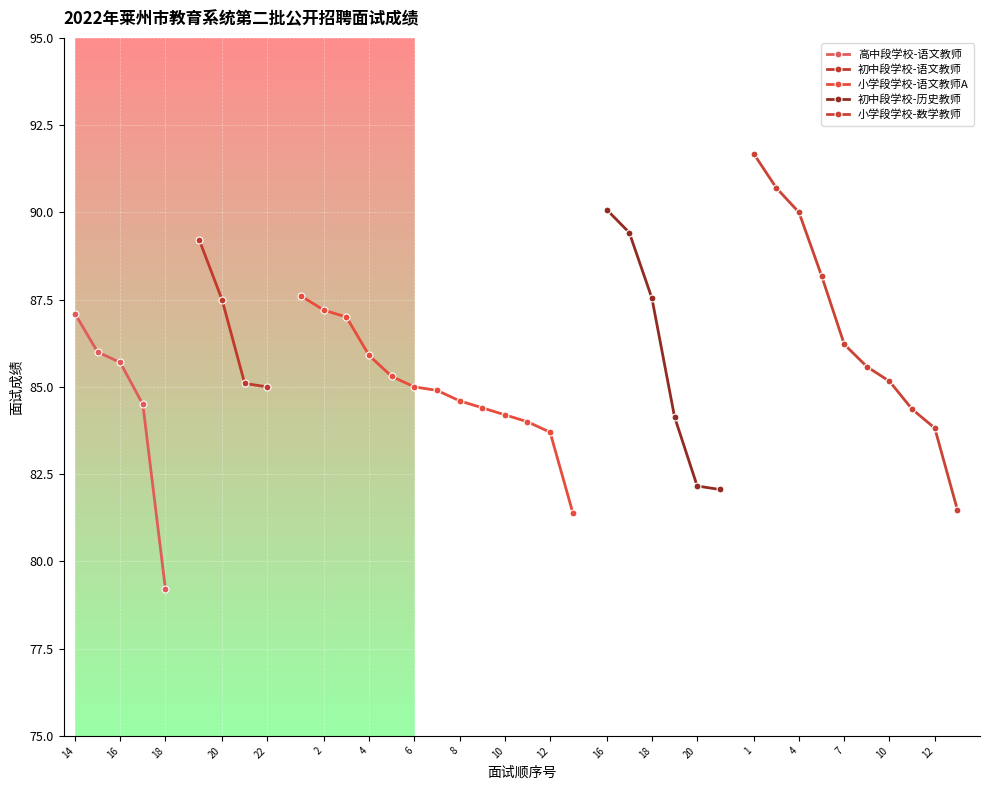

Which has a higher value, 12 or 7?

7